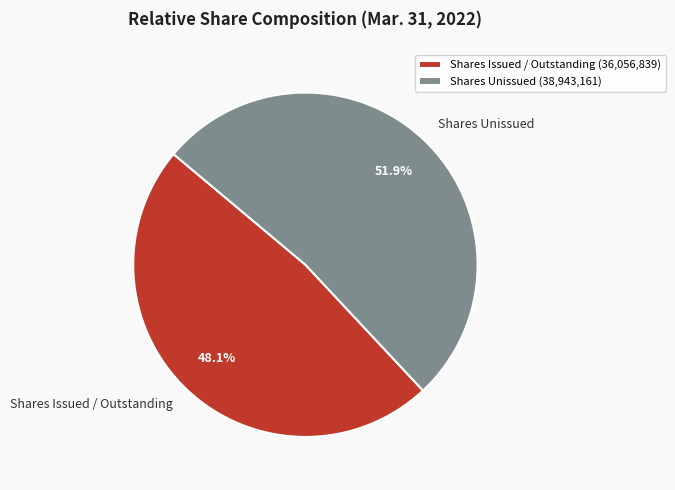

Is there a majority slice in this chart?

Yes